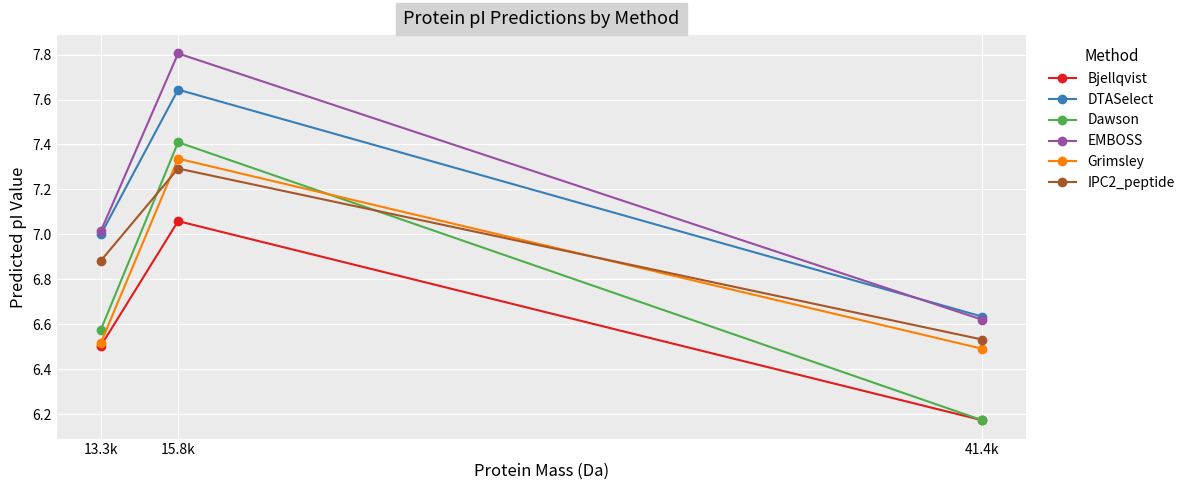

List the labels in order of Dawson value, largest first.

15.8k, 13.3k, 41.4k